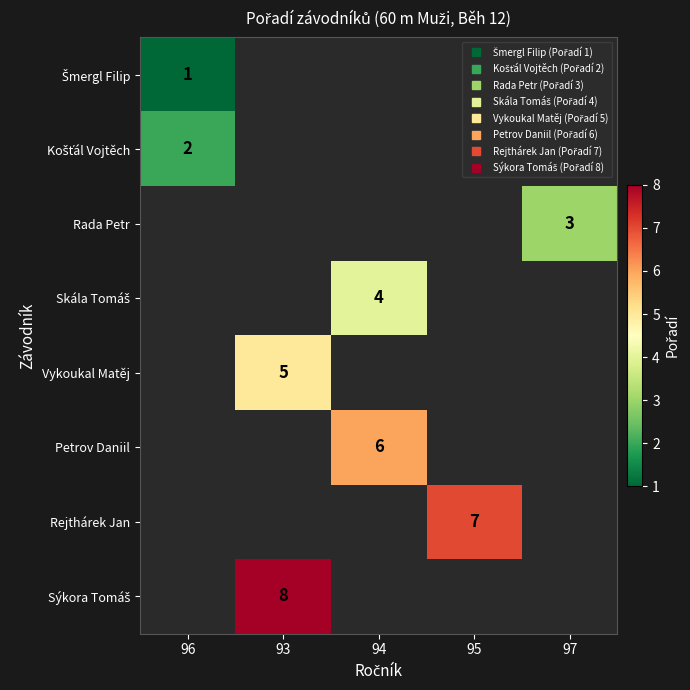

Which series has the largest total across all categories?

Sýkora Tomáš